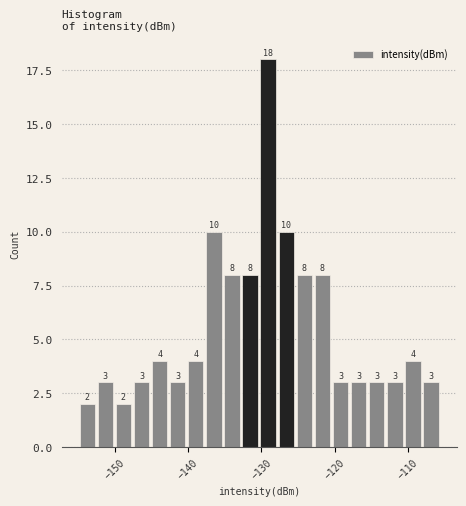

Read against the x-axis, roughly where is the centre of the tallest bar?

-129